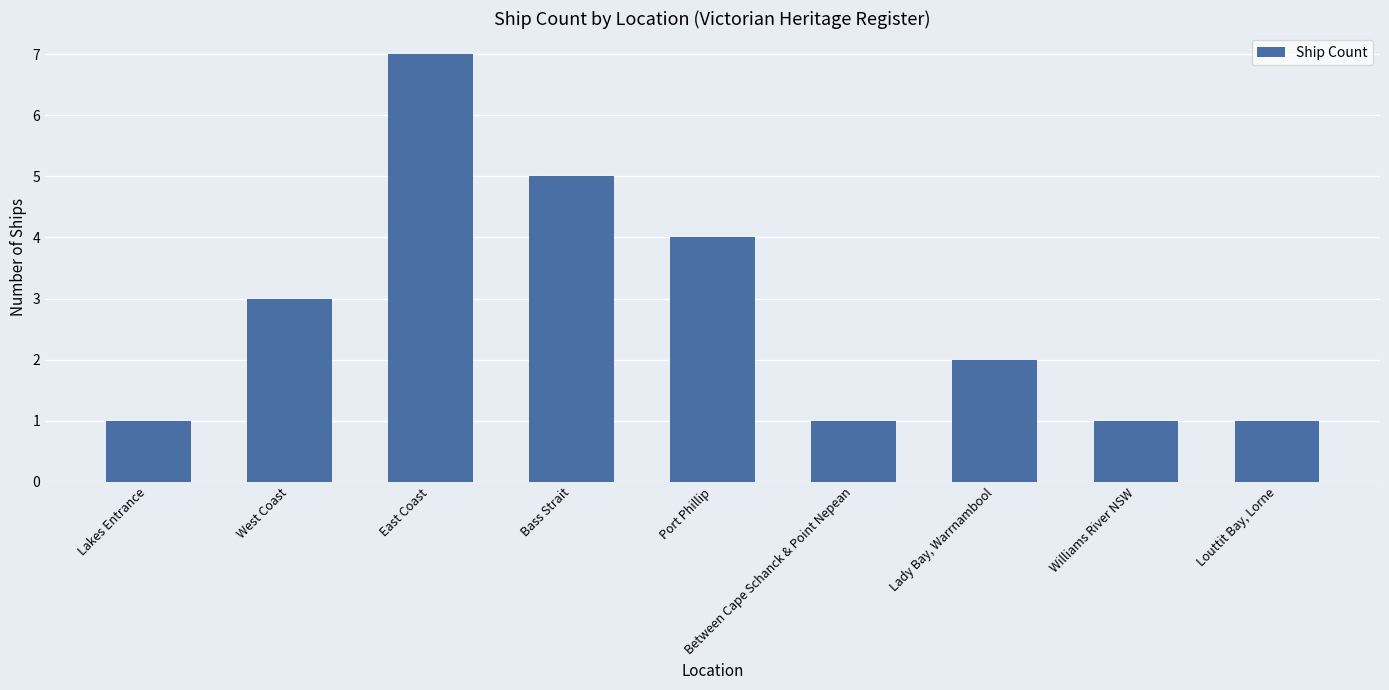

How many bars are there in total?

9